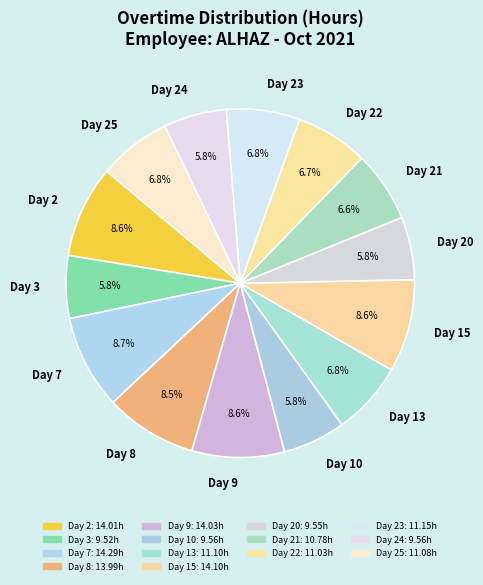

What is the ratio of the value at Day 9 to the value at Day 15?

1.0